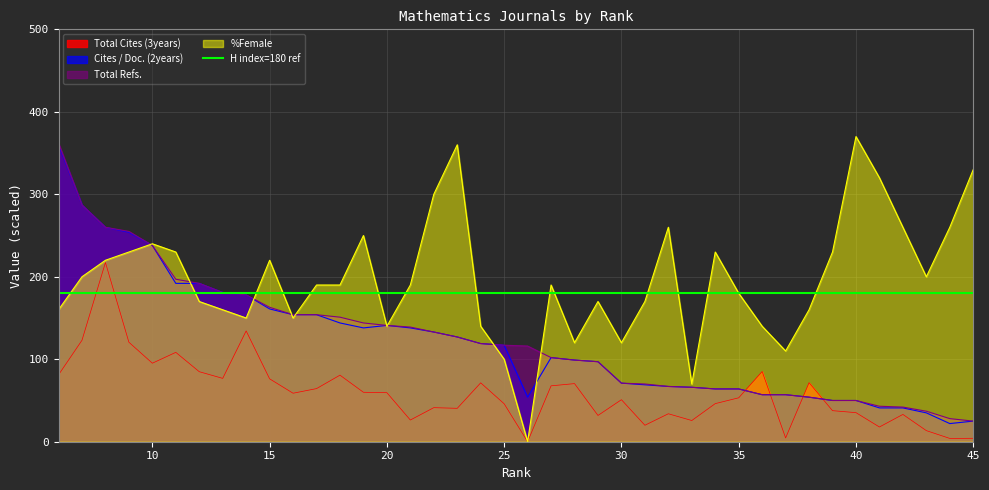

What is the difference between the highest and lowest values at 16?

95.2